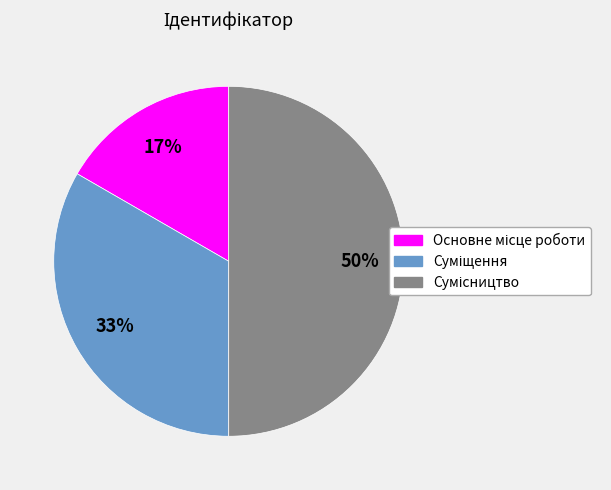

To the nearest percent, what is the average slice percentage?

33%